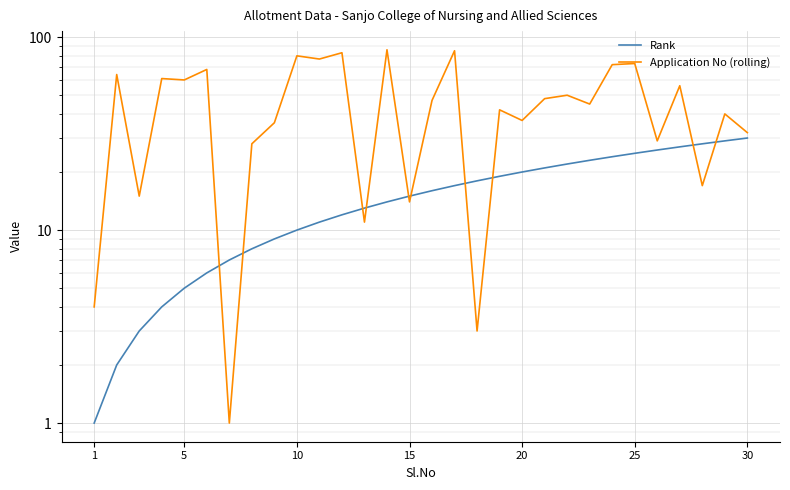

Count the number of data series in this chart.

2